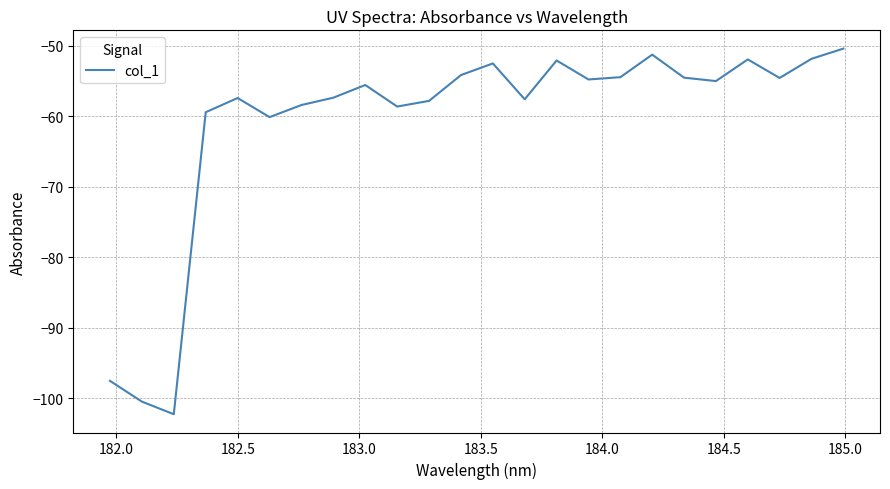

What is the smallest value displayed?

-102.3